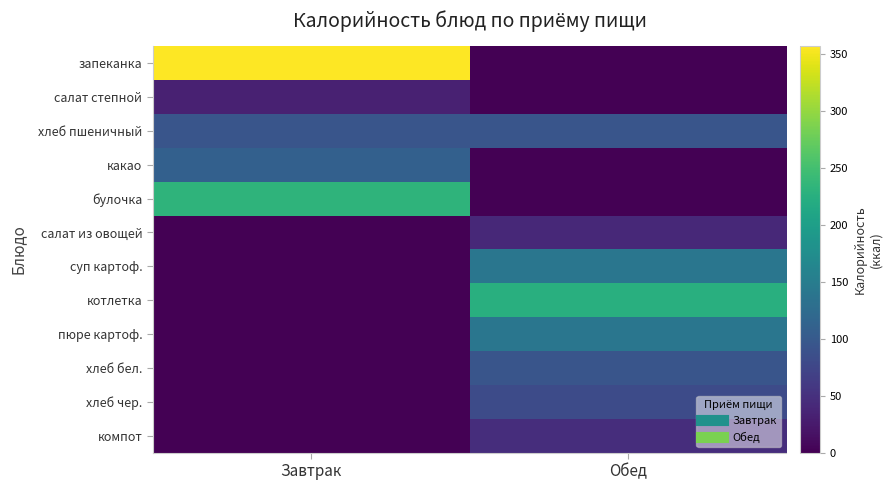

What is the difference between the highest and lowest values at Завтрак?

357.2